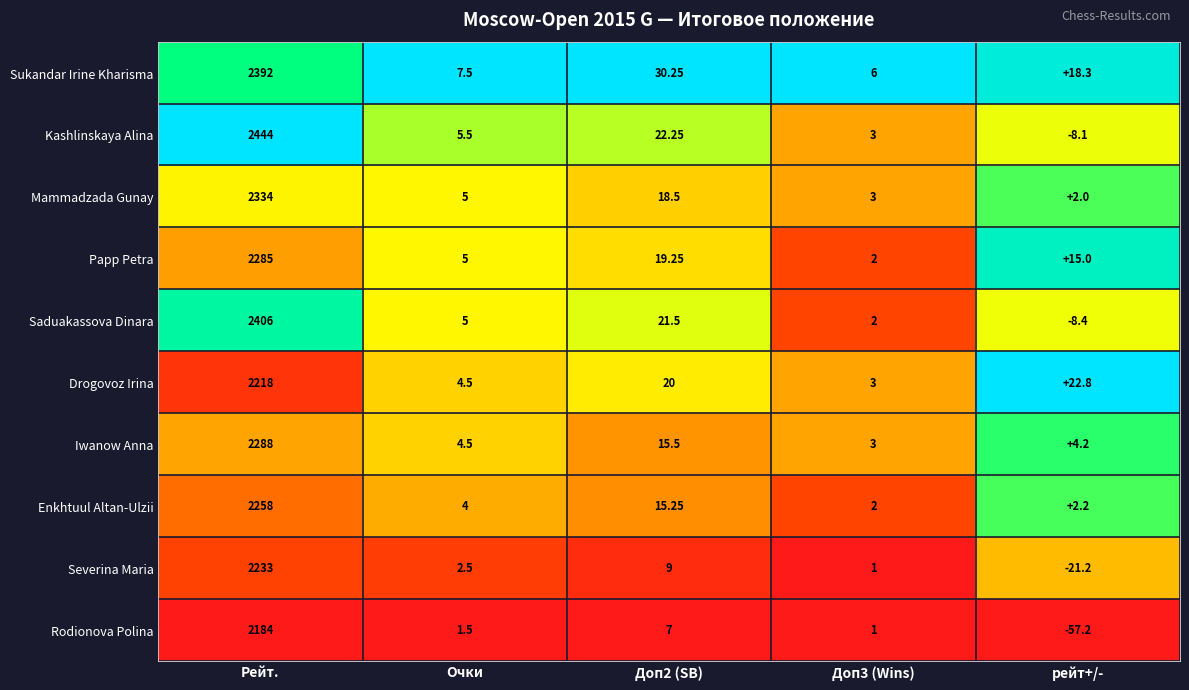

Count the number of data series in this chart.

10